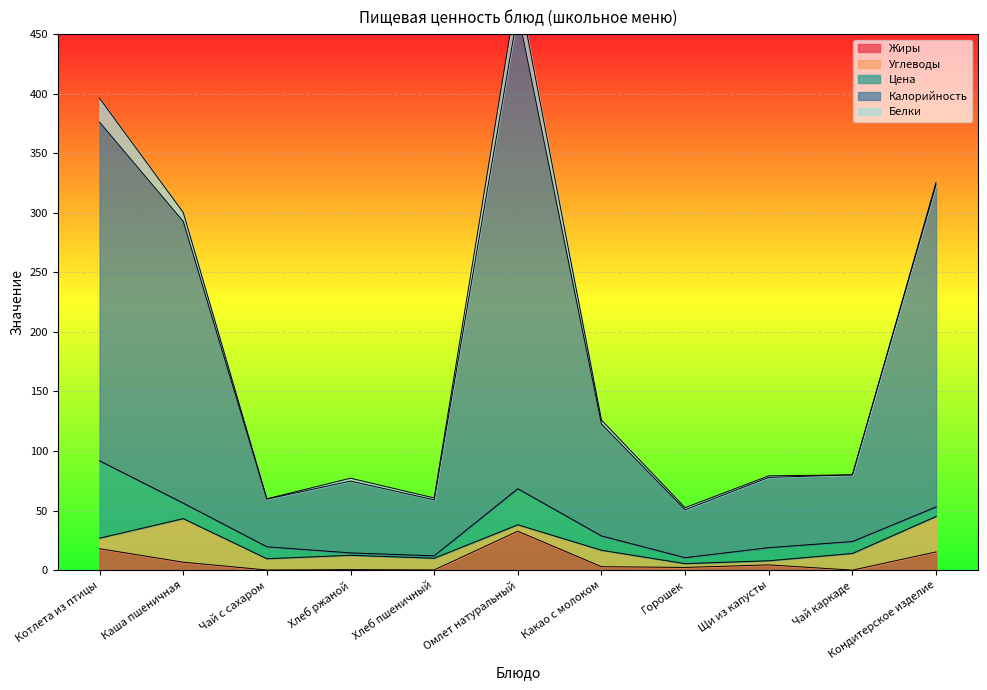

Does the chart display data point markers on the line(s)?

No